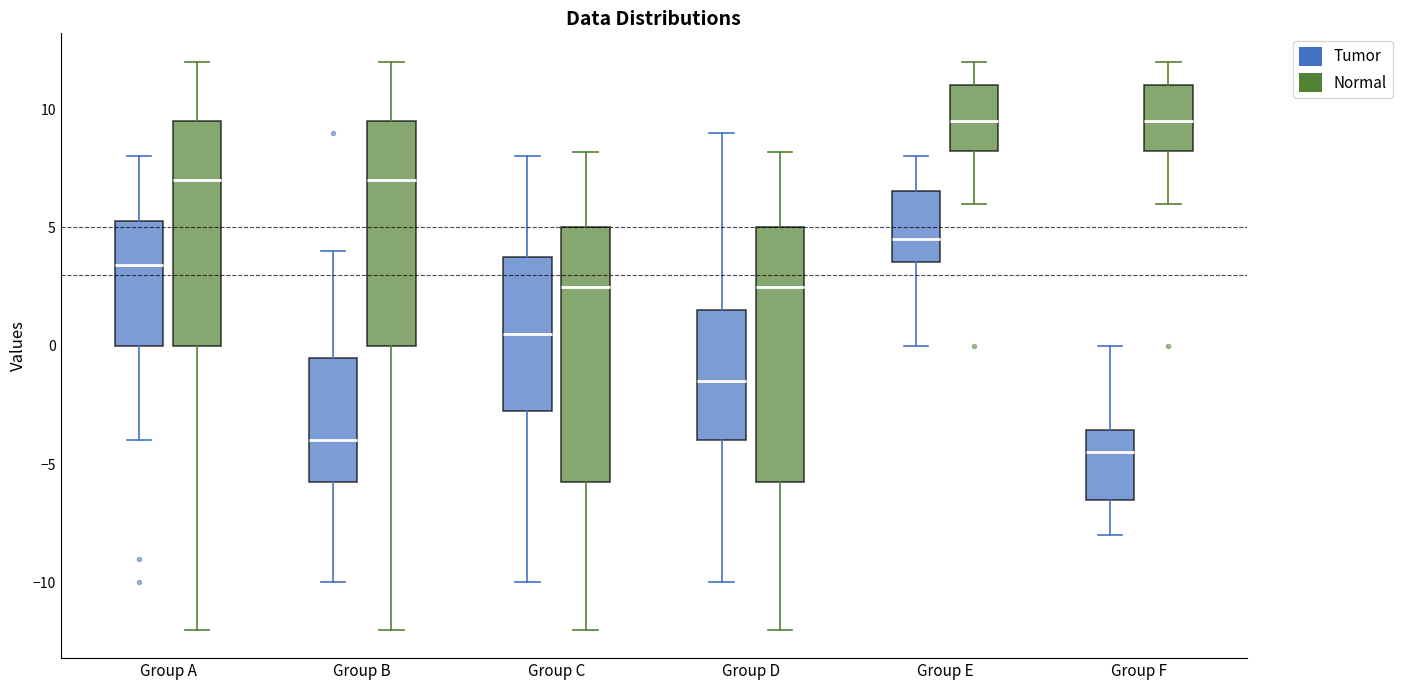

Reading left to right, transcribe this box plot: for each box, give where its median line is, the range the box spans, and where its two whiskers end, as read against the y-axis. The values are not printed on the chart, so give them approximately, as read against the axis.

Group A (Tumor): median 3.5, box 0.0 to 5.5, whiskers -4.0 to 8.0
Group A (Normal): median 7.0, box 0.0 to 9.5, whiskers -12.0 to 12.0
Group B (Tumor): median -4.0, box -5.5 to -0.5, whiskers -10.0 to 4.0
Group B (Normal): median 7.0, box 0.0 to 9.5, whiskers -12.0 to 12.0
Group C (Tumor): median 0.5, box -2.5 to 4.0, whiskers -10.0 to 8.0
Group C (Normal): median 2.5, box -5.5 to 5.0, whiskers -12.0 to 8.0
Group D (Tumor): median -1.5, box -4.0 to 1.5, whiskers -10.0 to 9.0
Group D (Normal): median 2.5, box -5.5 to 5.0, whiskers -12.0 to 8.0
Group E (Tumor): median 4.5, box 3.5 to 6.5, whiskers 0.0 to 8.0
Group E (Normal): median 9.5, box 8.0 to 11.0, whiskers 6.0 to 12.0
Group F (Tumor): median -4.5, box -6.5 to -3.5, whiskers -8.0 to 0.0
Group F (Normal): median 9.5, box 8.0 to 11.0, whiskers 6.0 to 12.0